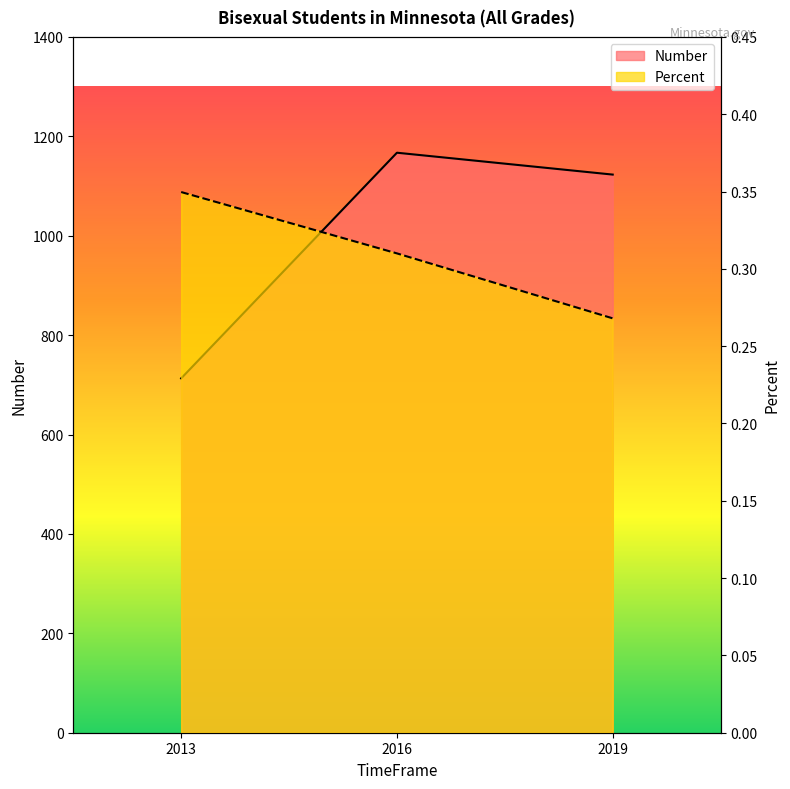

What is the difference between the maximum and minimum values in the Number series?

454.0